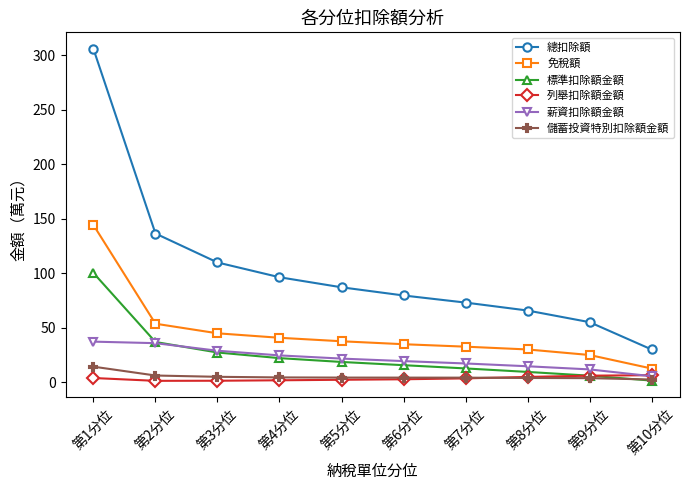

The 標準扣除額金額 series shows 15.7 at 第6分位. True or false?

True